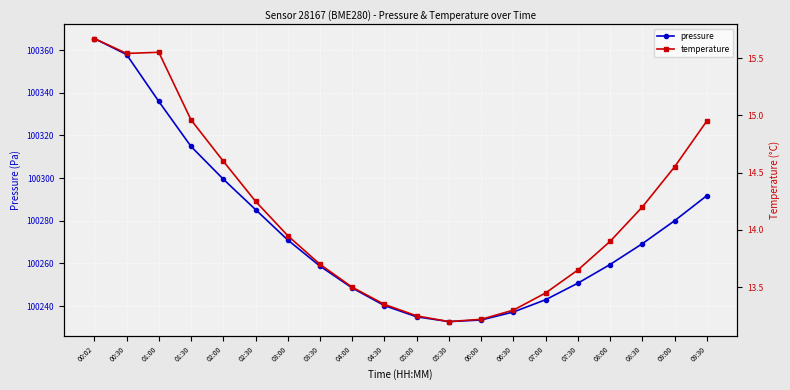

Where does the pressure series first go above 100269?

00:02